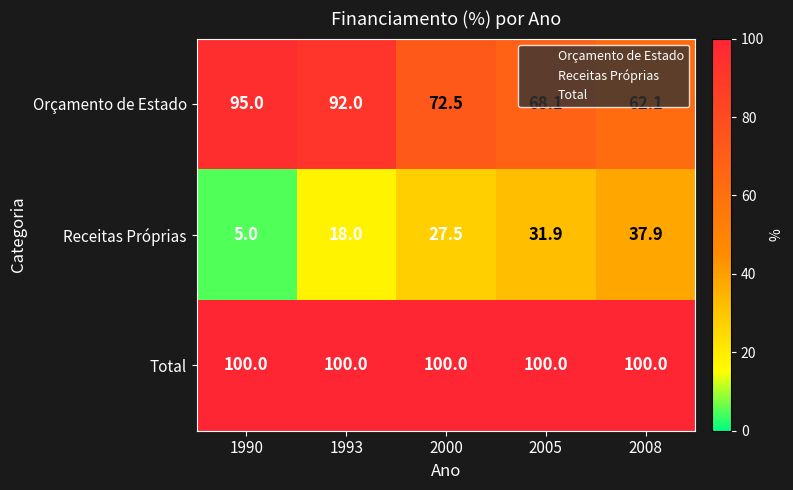

Rank the series at 1993 from lowest to highest value.

Receitas Próprias, Orçamento de Estado, Total